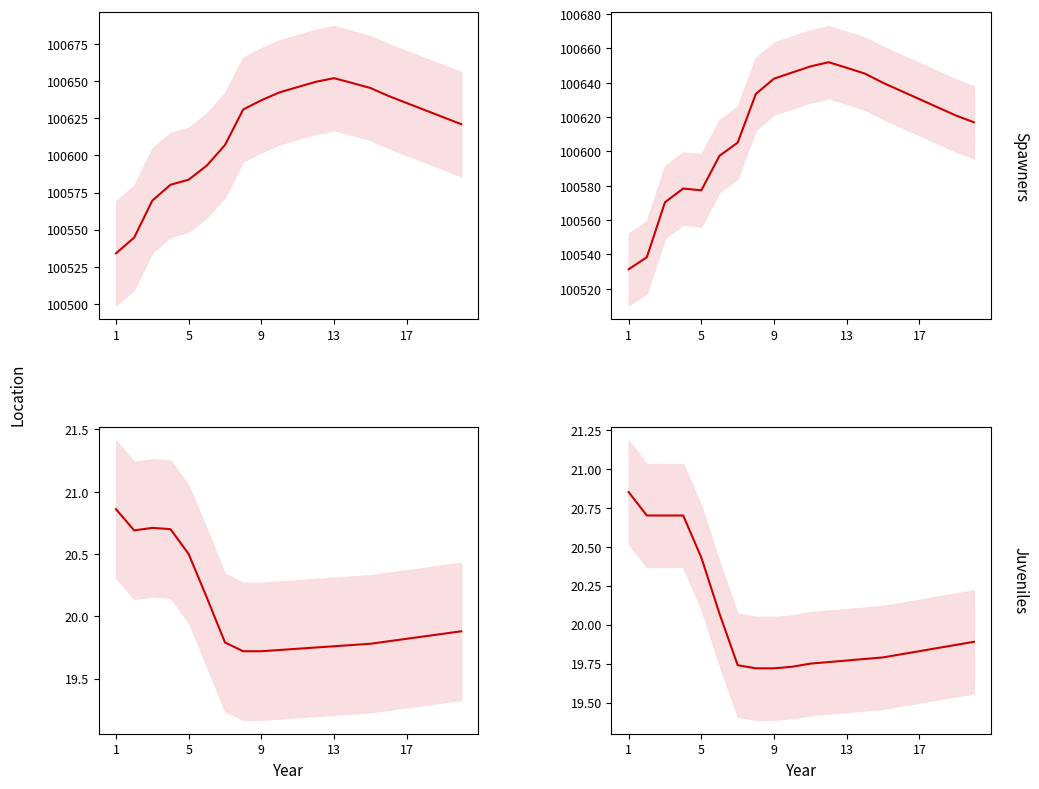

Which series has the largest range (max minus min)?

pressure_mean